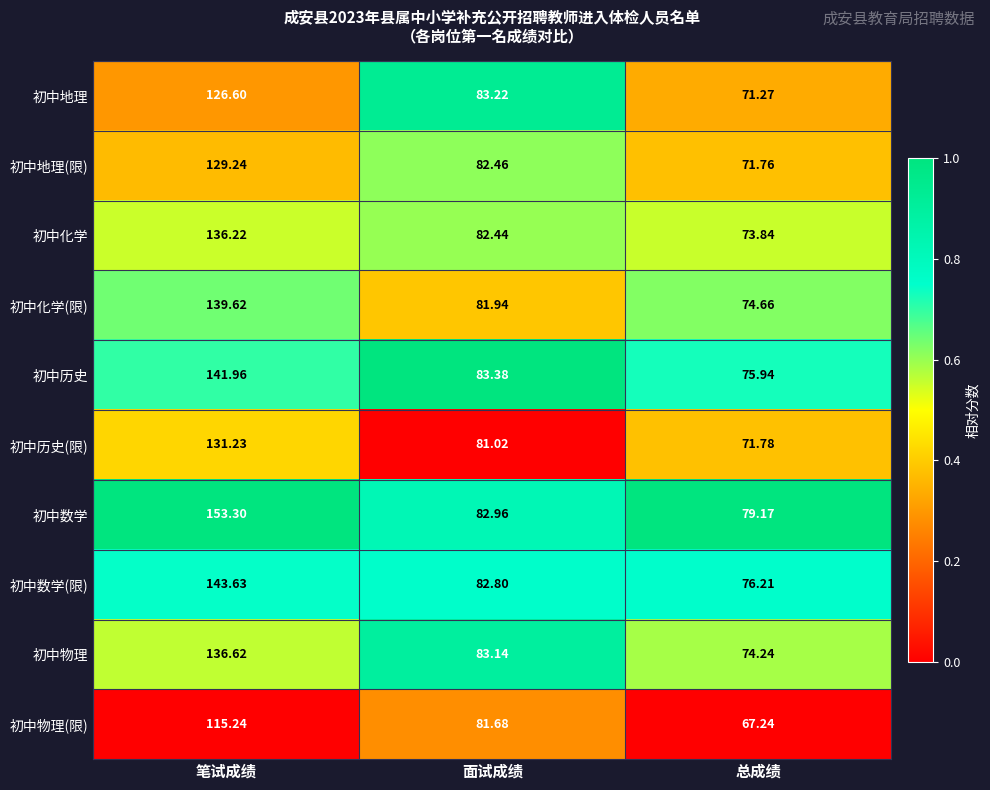

Is the value of 初中历史 at 面试成绩 greater than the value of 初中地理(限) at 总成绩?

Yes